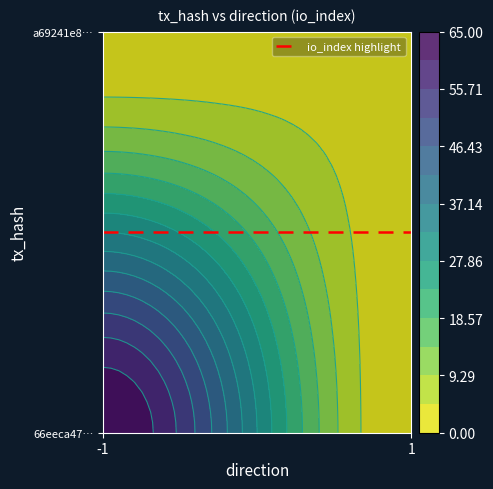

How many a69241e8e0185cc9e12a4c1d01b37cda2470371 values are between 1 and 3?

2